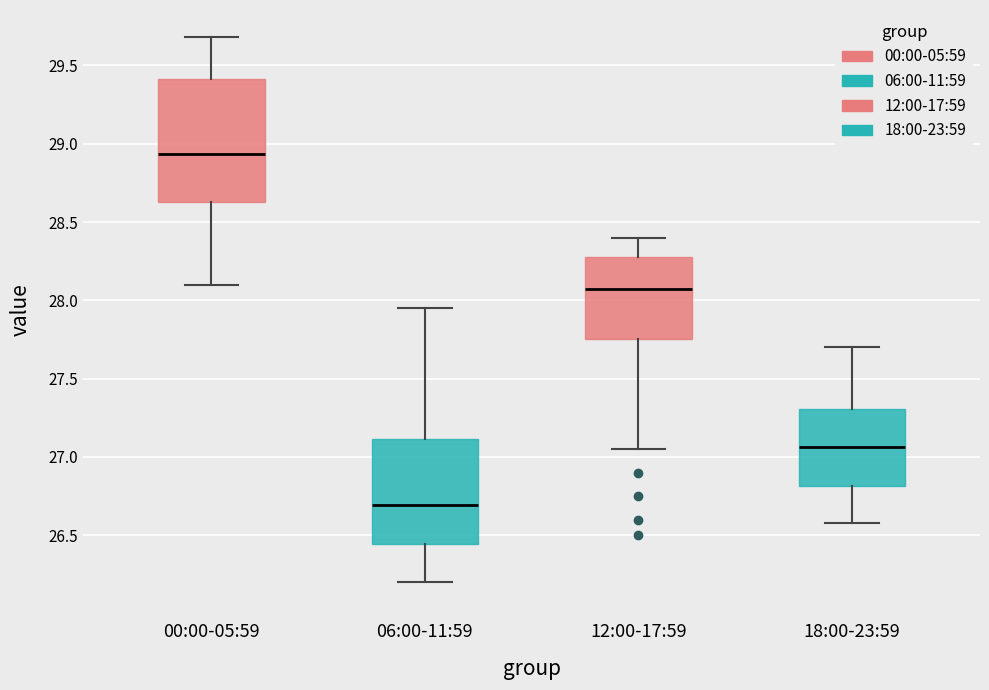

Which box's median line is the highest?

00:00-05:59